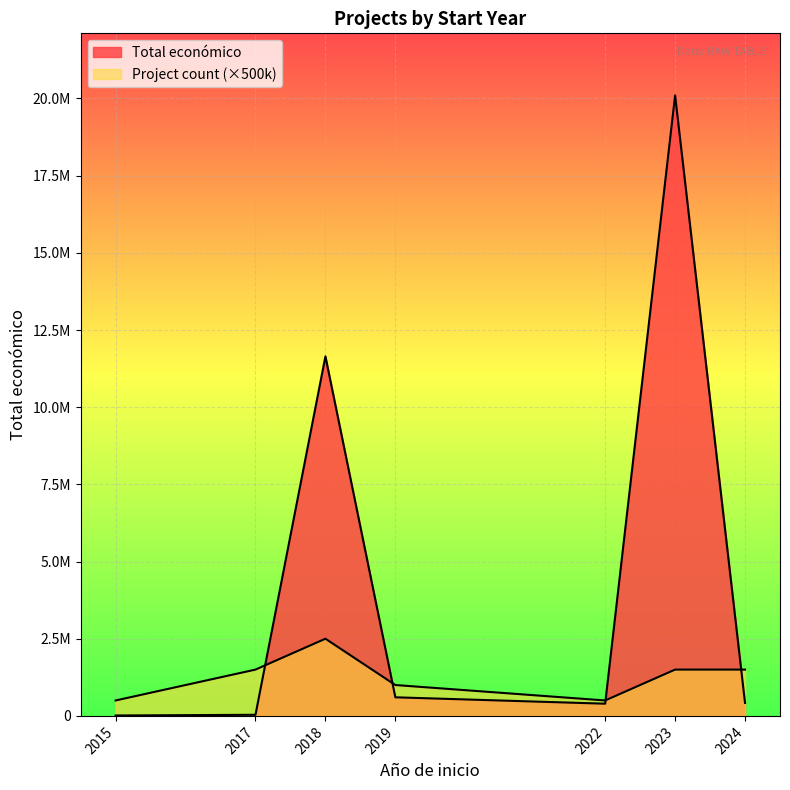

Does the chart display data point markers on the line(s)?

No